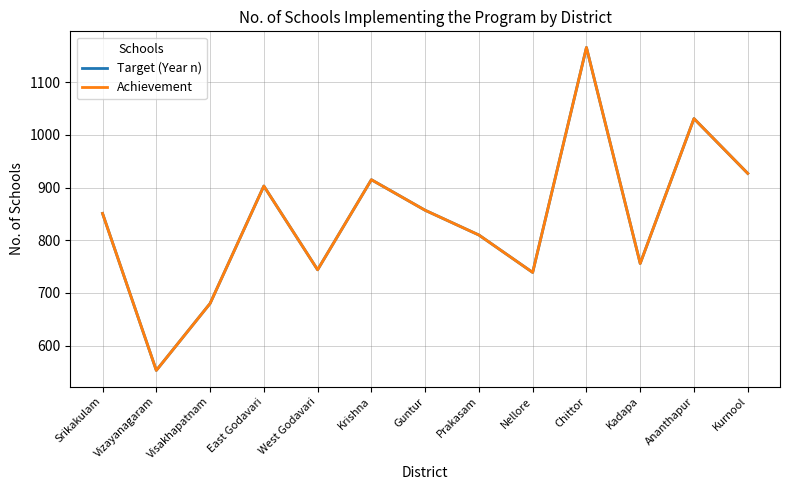

What is the minimum value for Achievement?

553